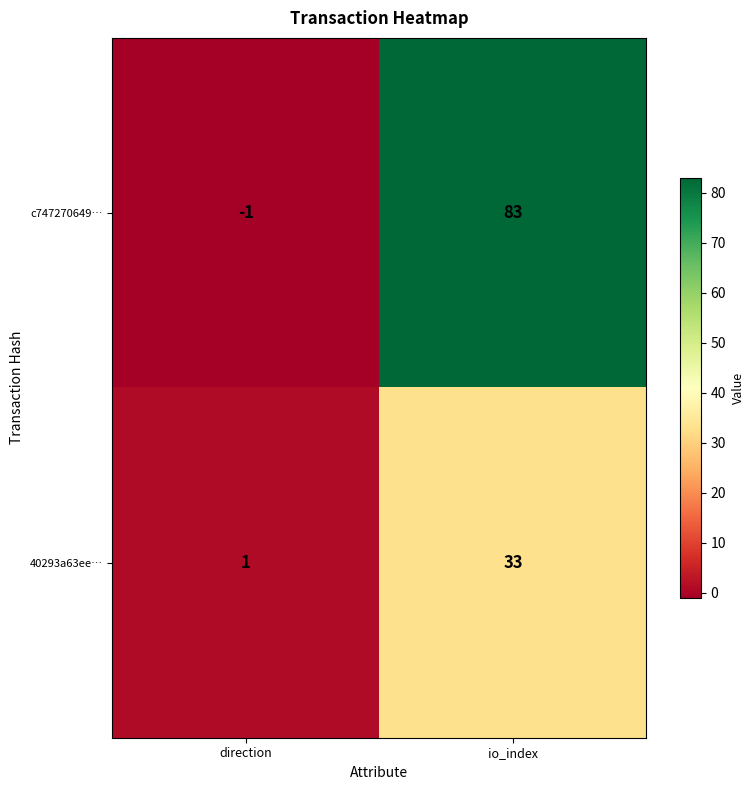

Which series has the largest range (max minus min)?

c747270649…